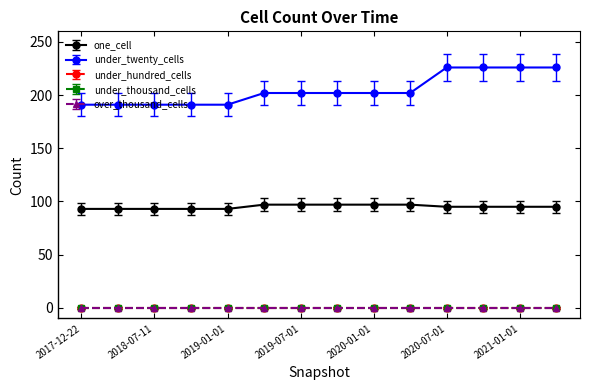

How many lines are shown in the chart?

5